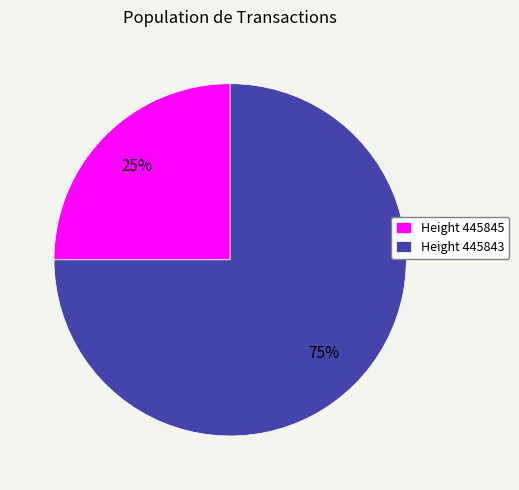

Does any single category account for the majority?

Yes